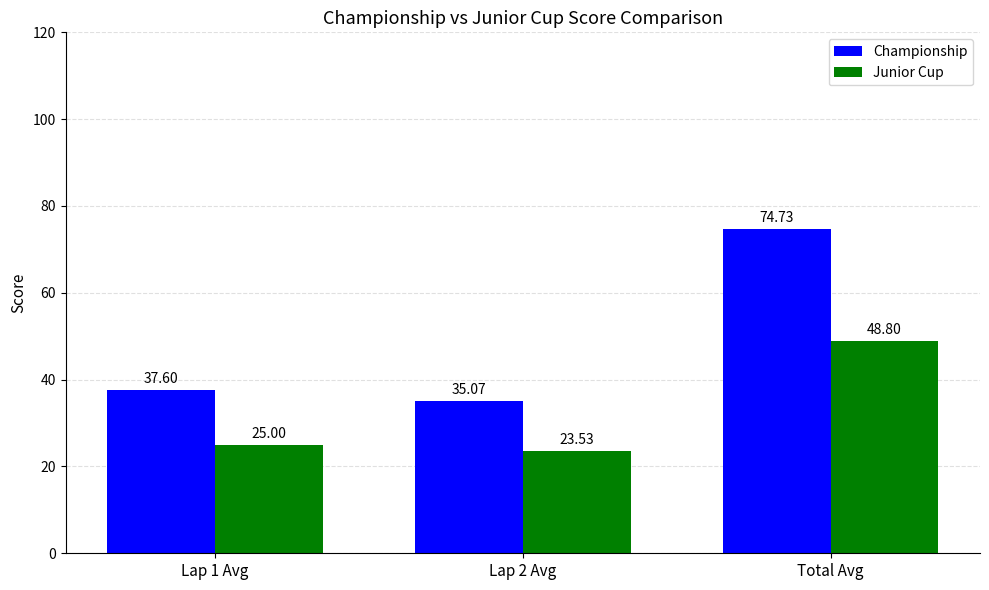

Which label corresponds to the largest value in the chart?

Total Avg